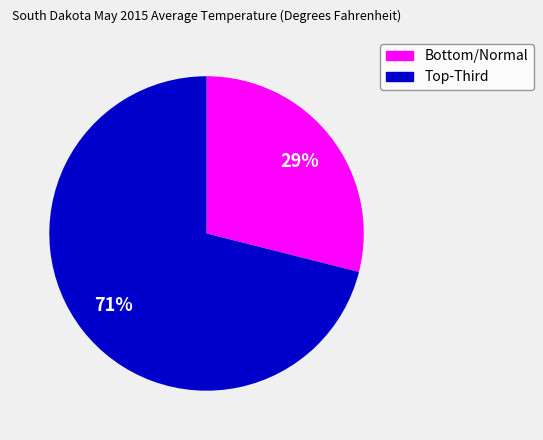

How many slices are in this pie chart?

2